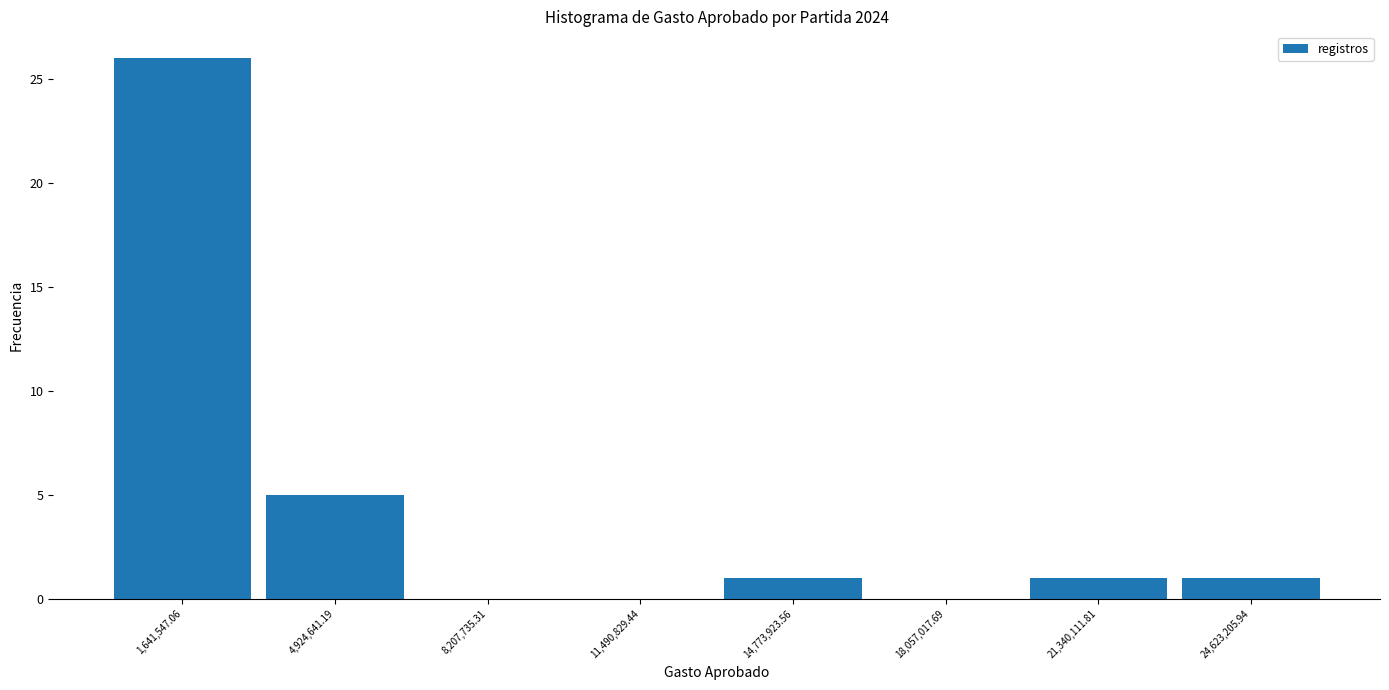

Reading left to right, transcribe this chart: for each bar, give the range it covers on the x-axis and its height. Neither the bar edges nor the heights are printed on the chart, so give them approximately, as read against the axes.

0 to 3500000: 26
3500000 to 6500000: 5
6500000 to 10000000: 0
10000000 to 13000000: 0
13000000 to 16500000: 1
16500000 to 19500000: 0
19500000 to 23000000: 1
23000000 to 26500000: 1